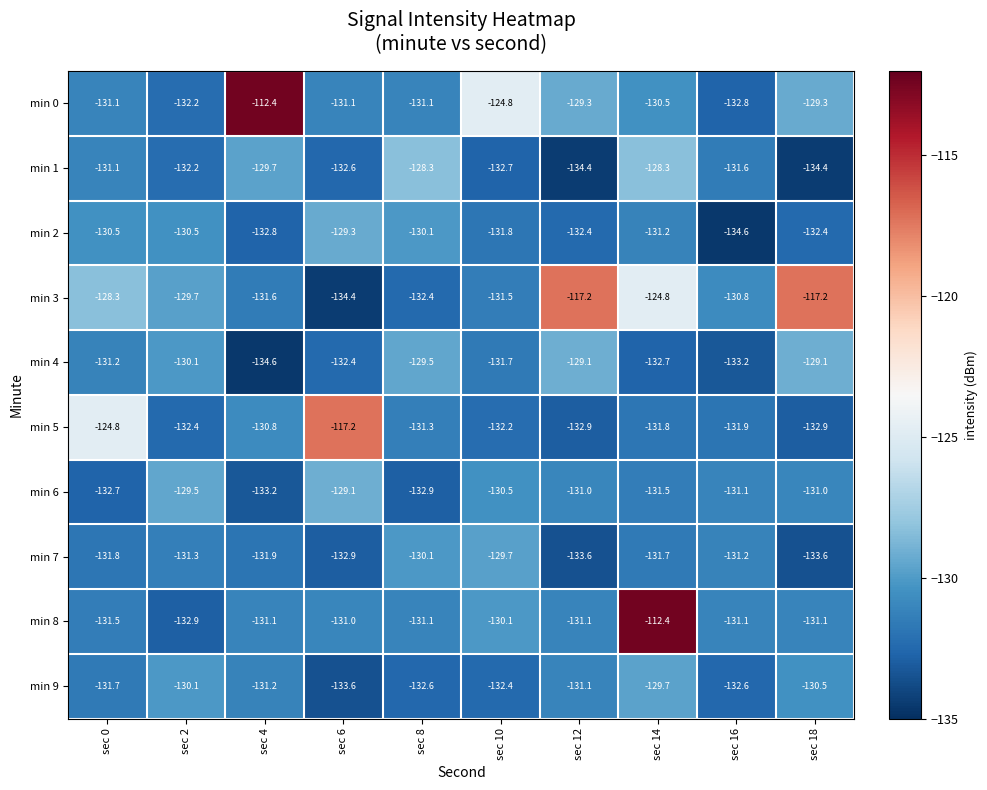

What is the difference between the min 6 values at sec 0 and sec 16?

1.6